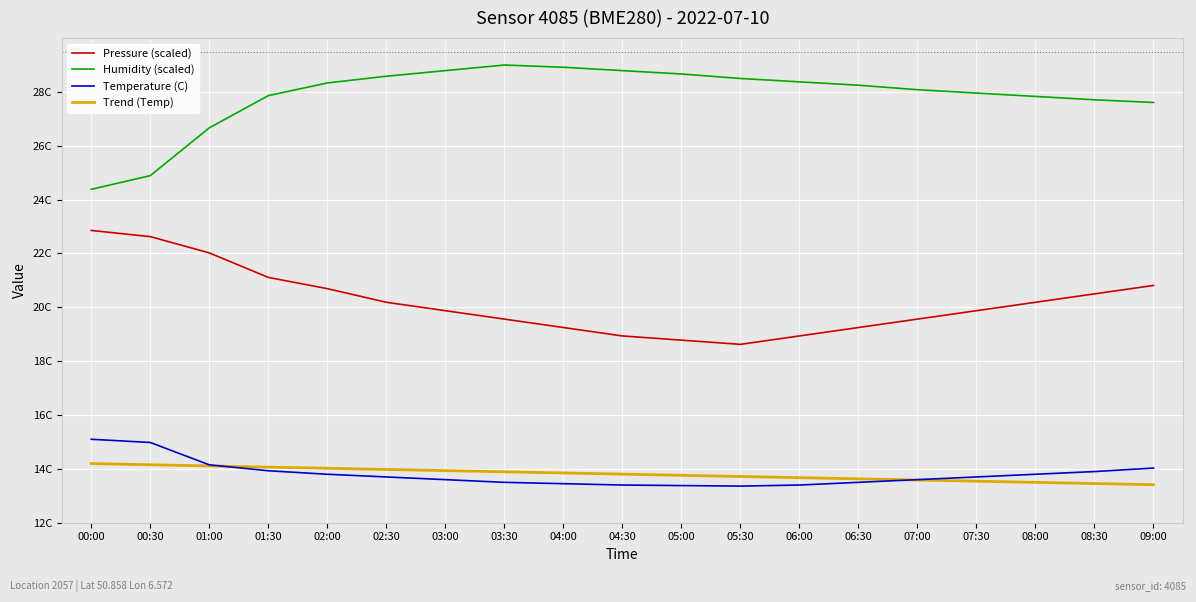

What is the label of the 17th point from the left?

08:00